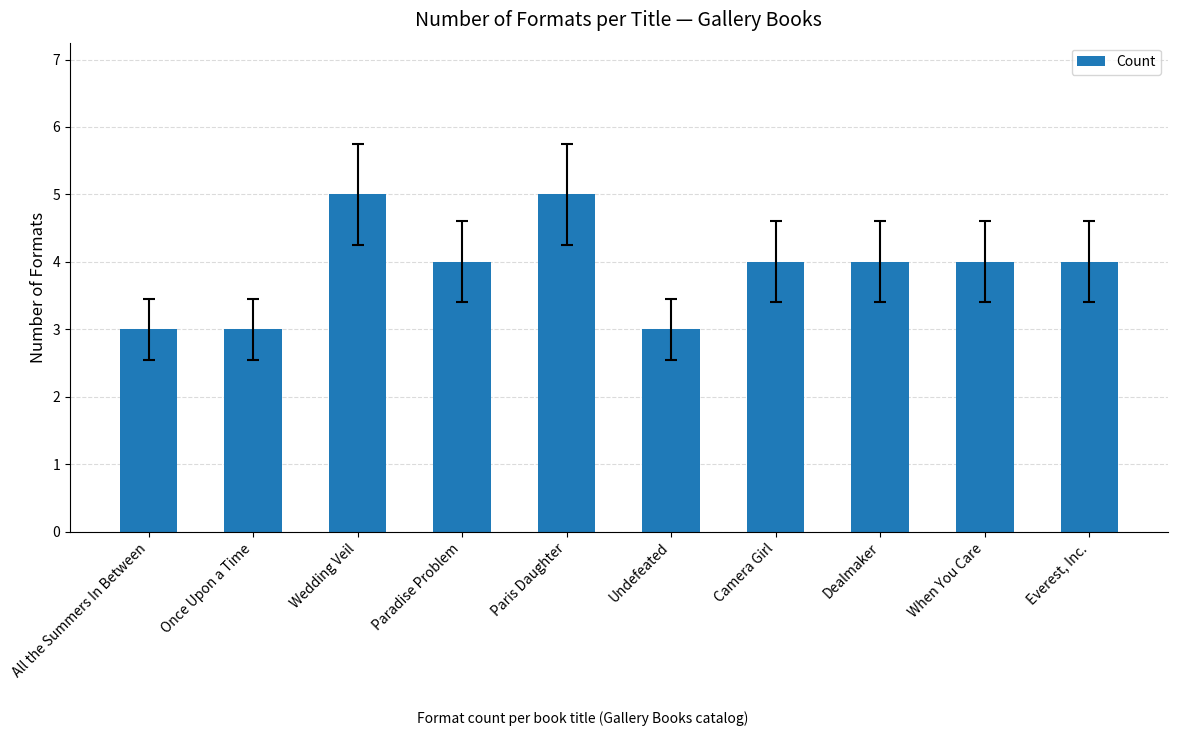

What is the change in value from Paradise Problem to Paris Daughter?

+1